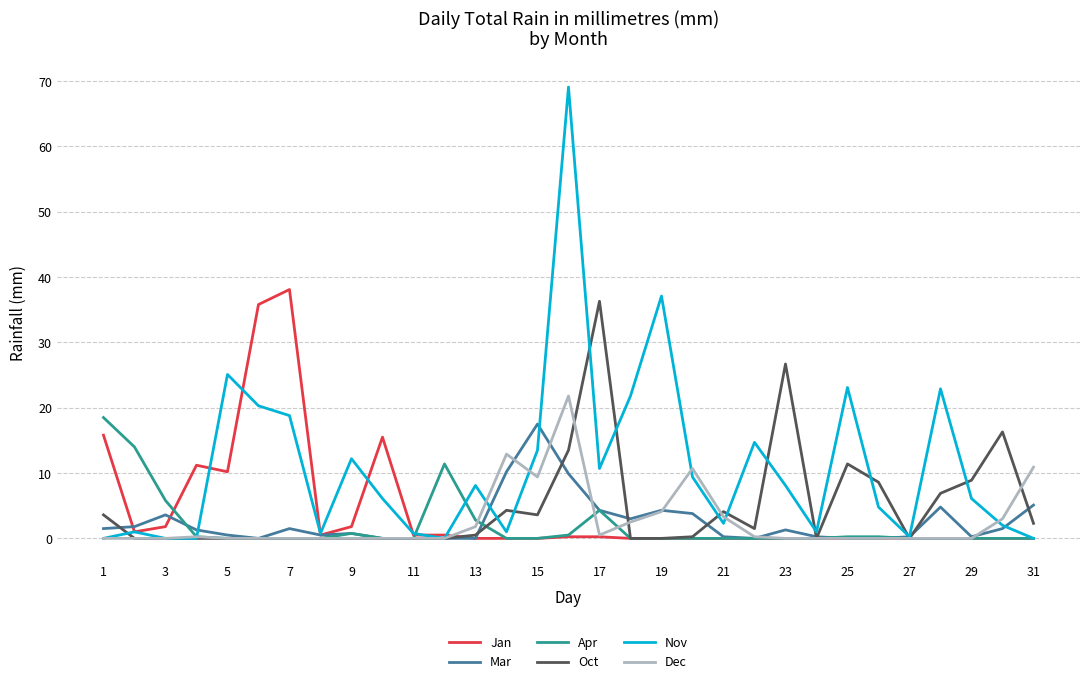

Does the chart have visible grid lines?

Yes